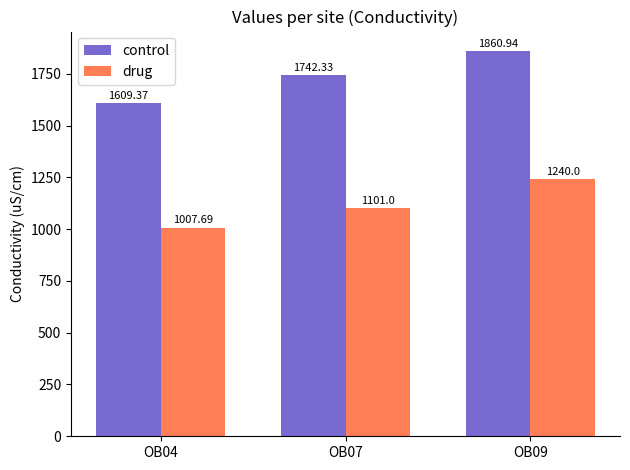

How many groups of bars are there?

3